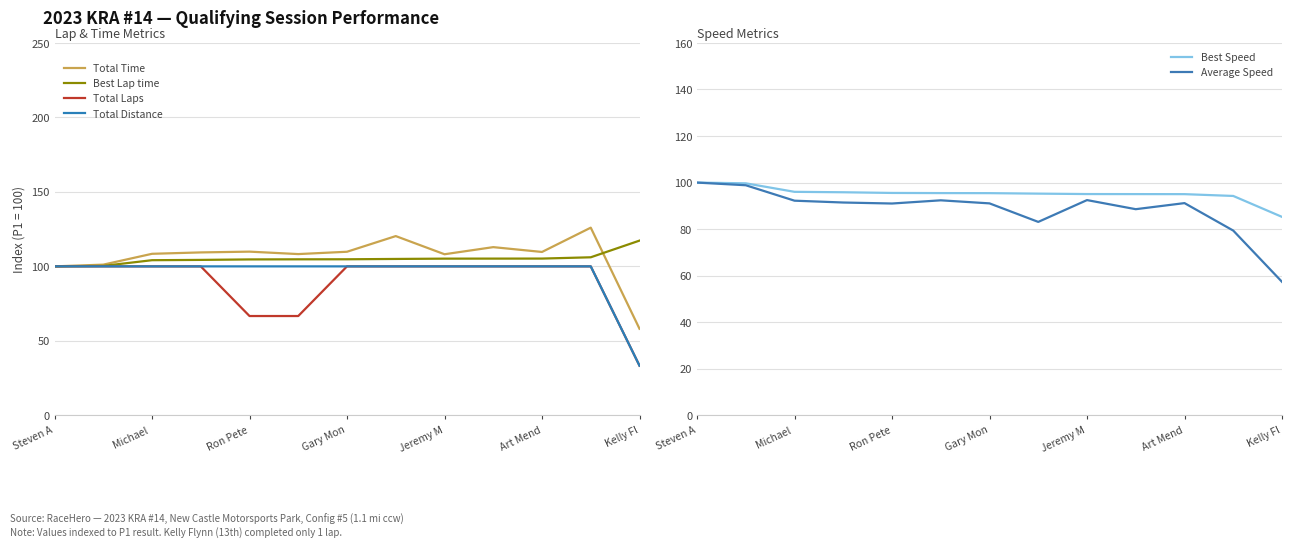

The Best Lap time series shows 104.8 at Gary Mon. True or false?

True